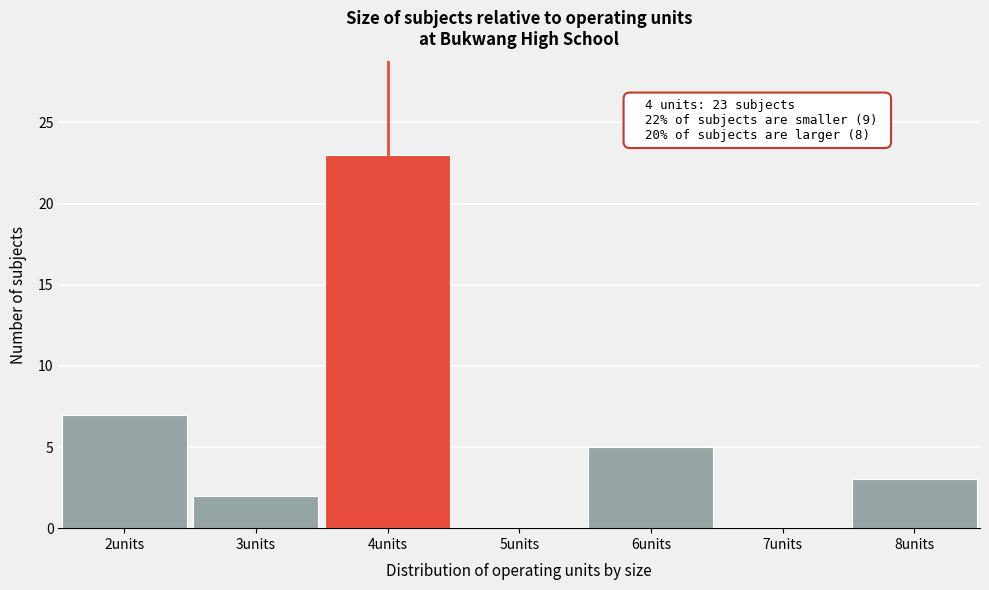

Which range on the x-axis has the tallest bar?

3.5 to 4.5